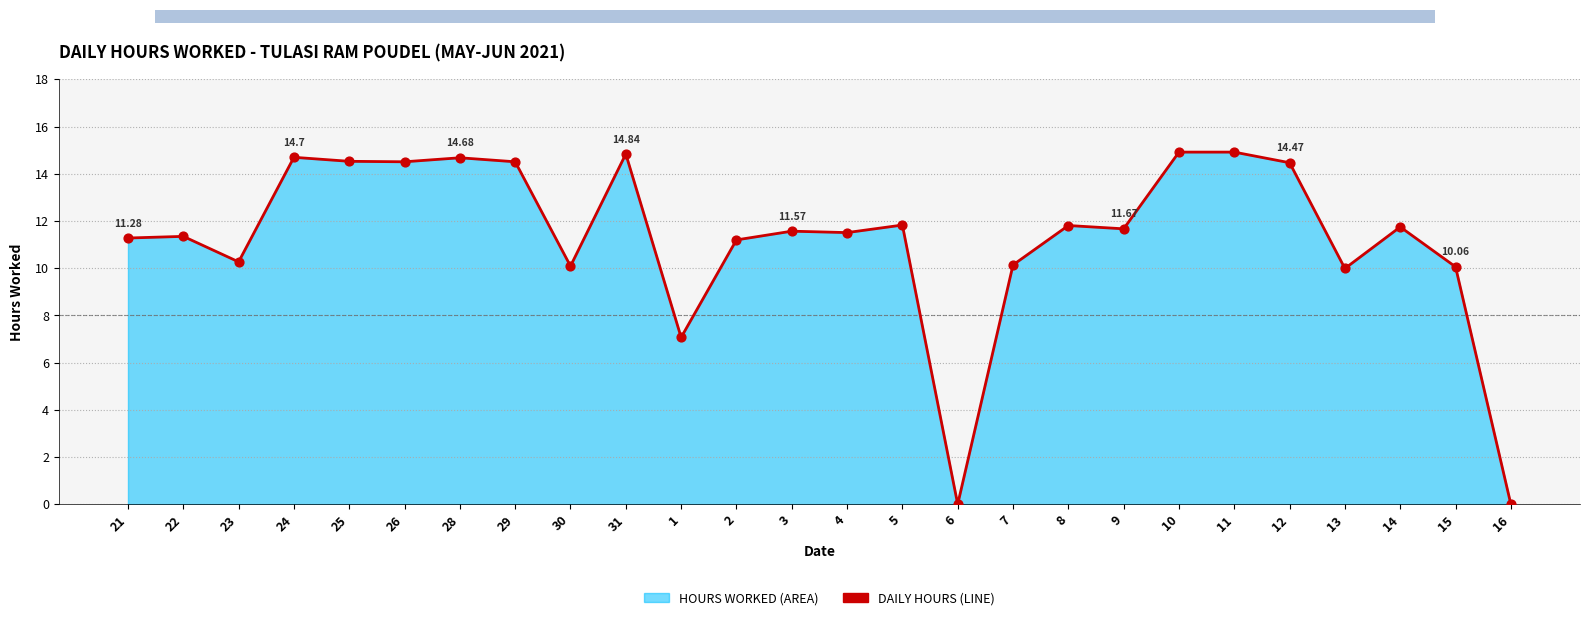

What is the change in value from 10 to 15?

-4.9